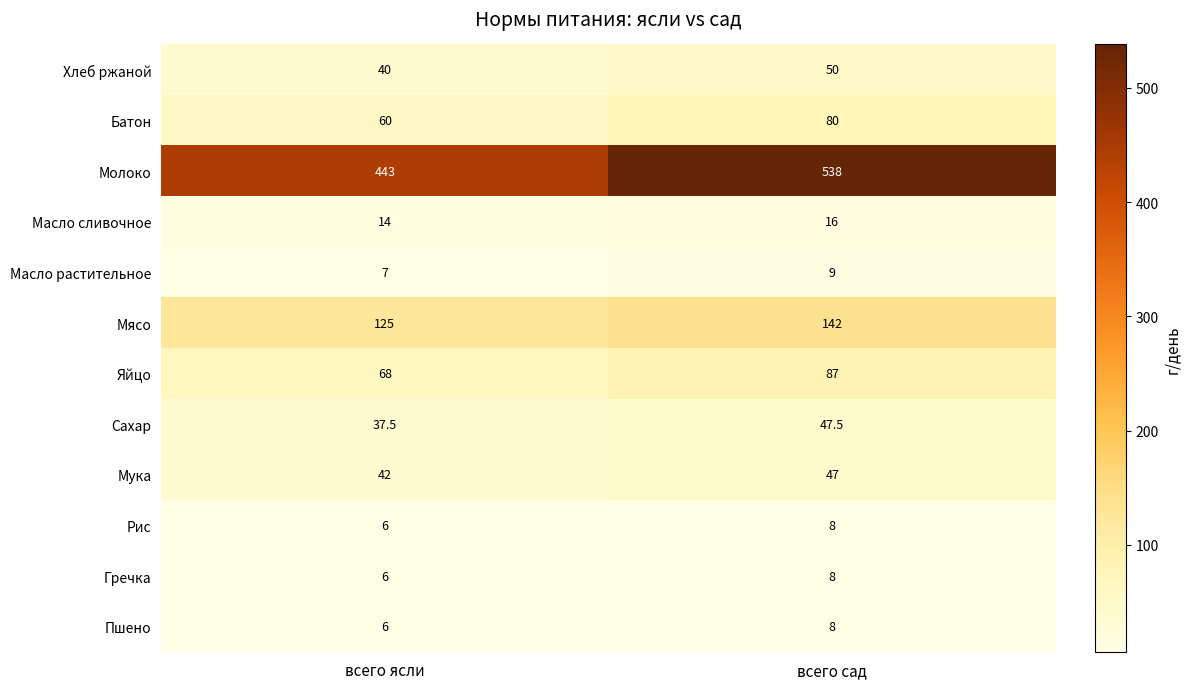

What is the difference between the maximum and minimum values in the Батон series?

20.0